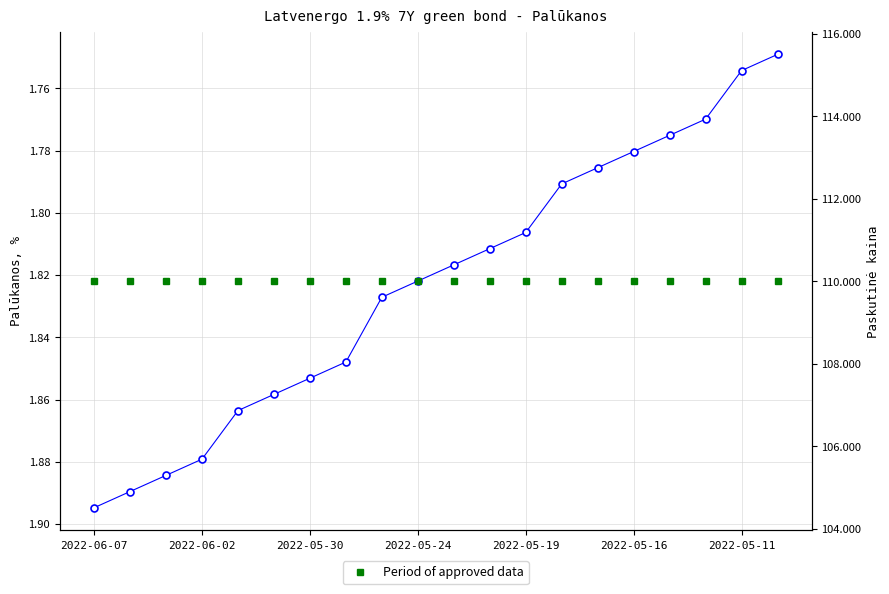

True or false: Palūkanos and Period of approved data intersect in this chart.

False